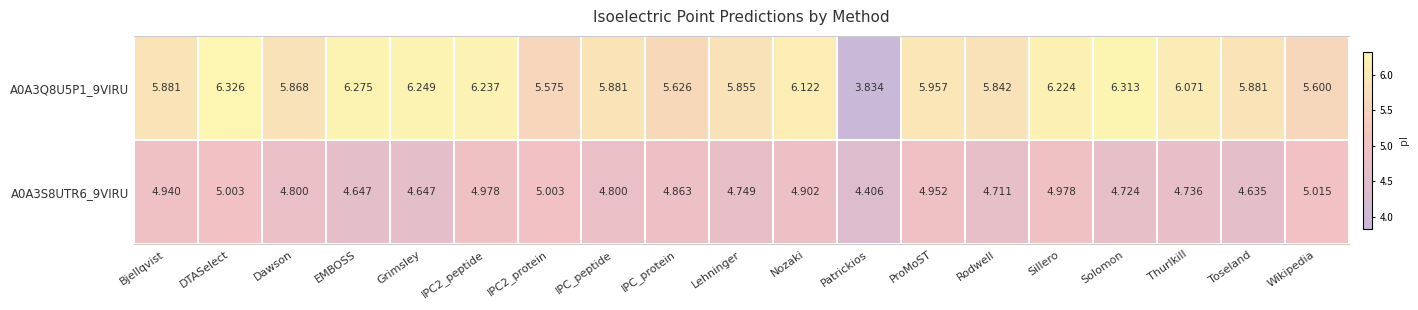

Is the value of A0A3S8UTR6_9VIRU at IPC_protein greater than the value of A0A3Q8U5P1_9VIRU at IPC_protein?

No